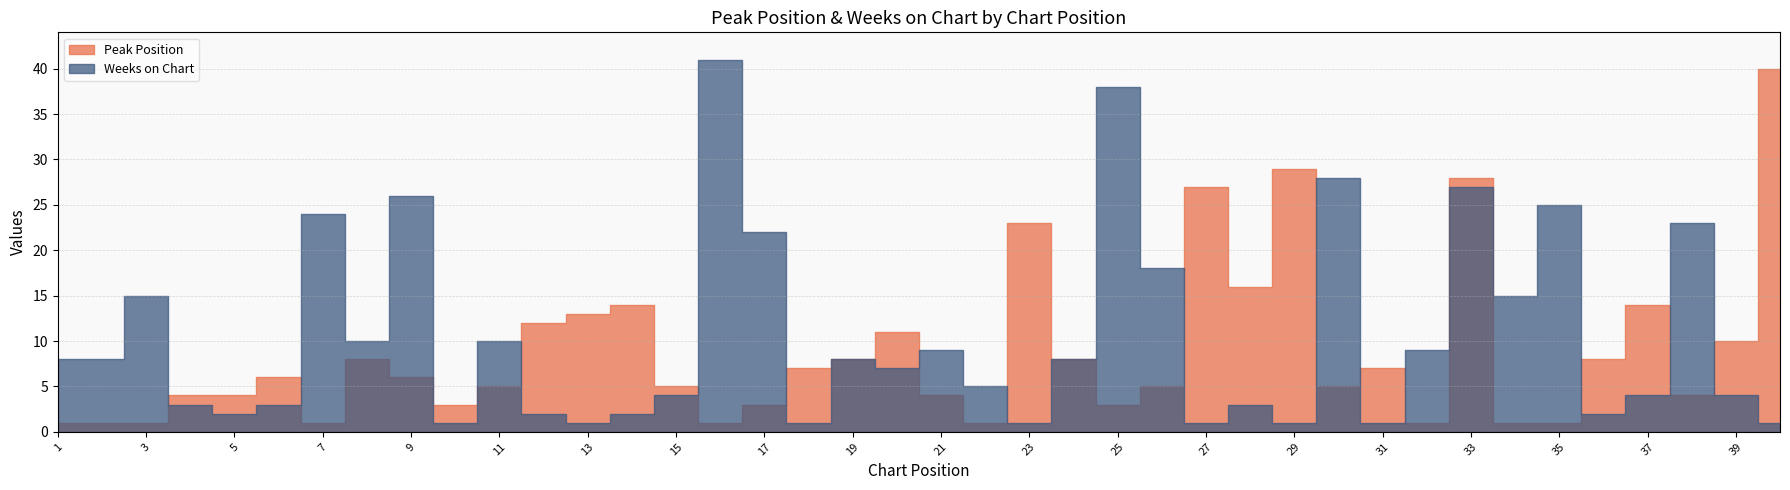

What is the difference between the maximum and minimum values in the Weeks on Chart series?

40